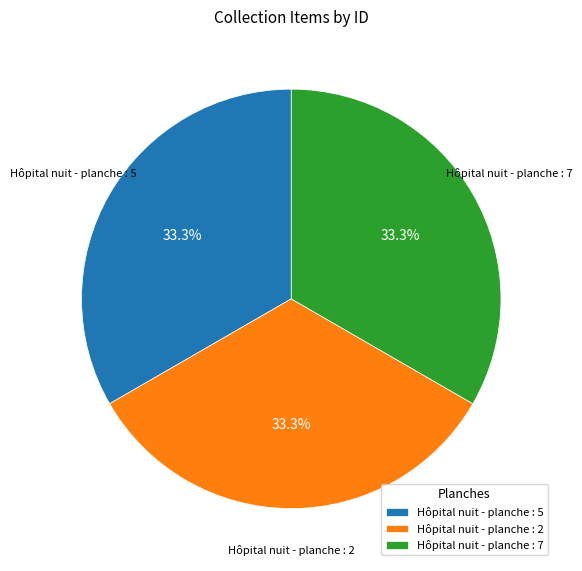

Does Hôpital nuit - planche : 7 account for over 50% of the chart?

No